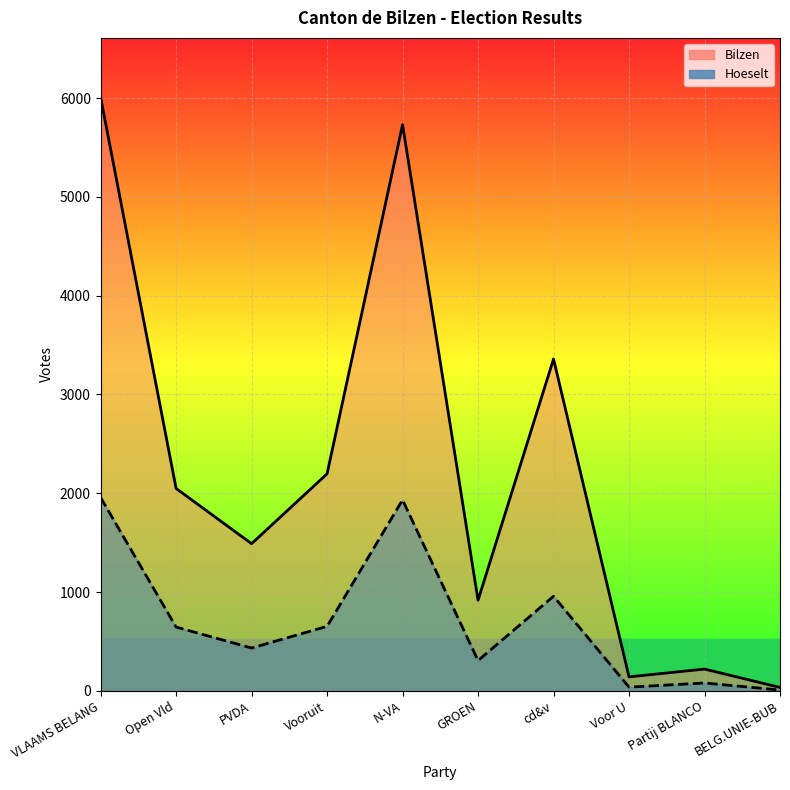

What position from the left is Voor U?

8